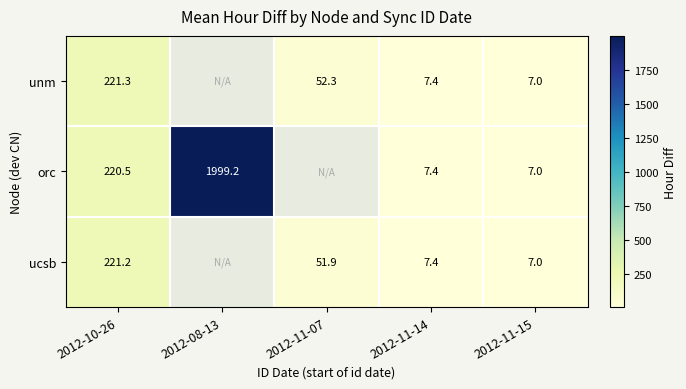

What is the total value across all series at 2012-11-14?

22.2